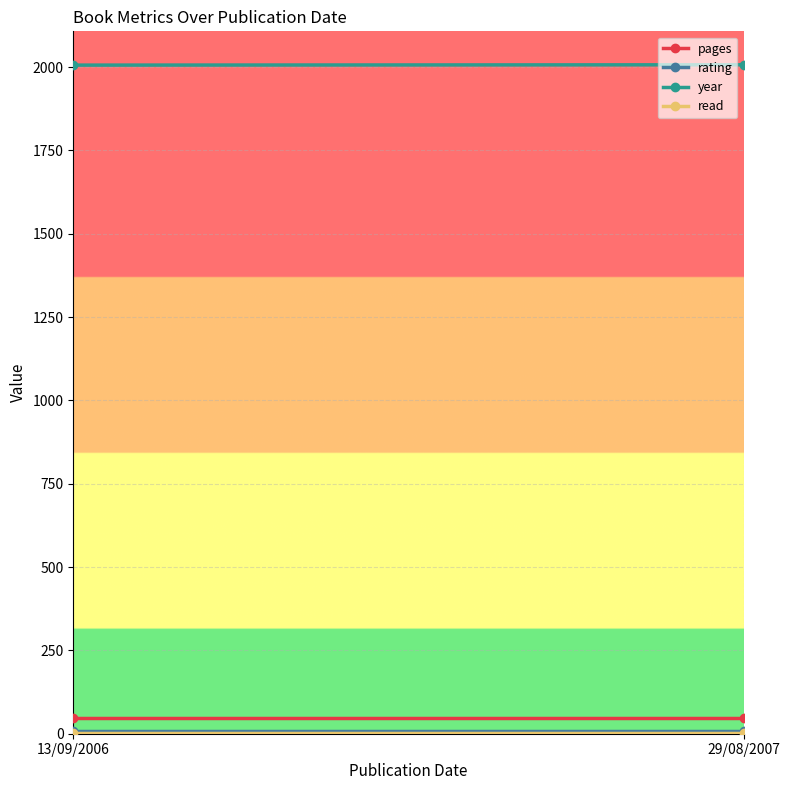

Reading left to right, list all the values displayed in this chart.

pages: 47	47
rating: 7	7
year: 2006	2007
read: 1	1